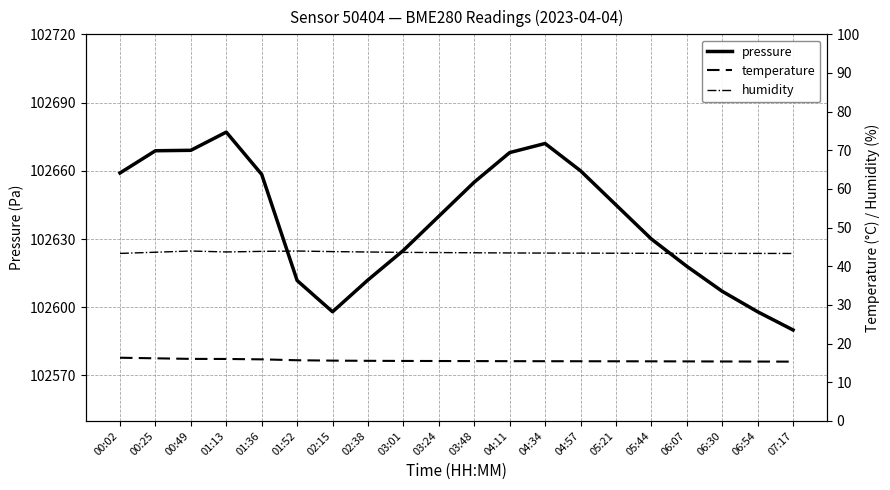

Is it true that pressure equals 102659.0 at 00:02?

True